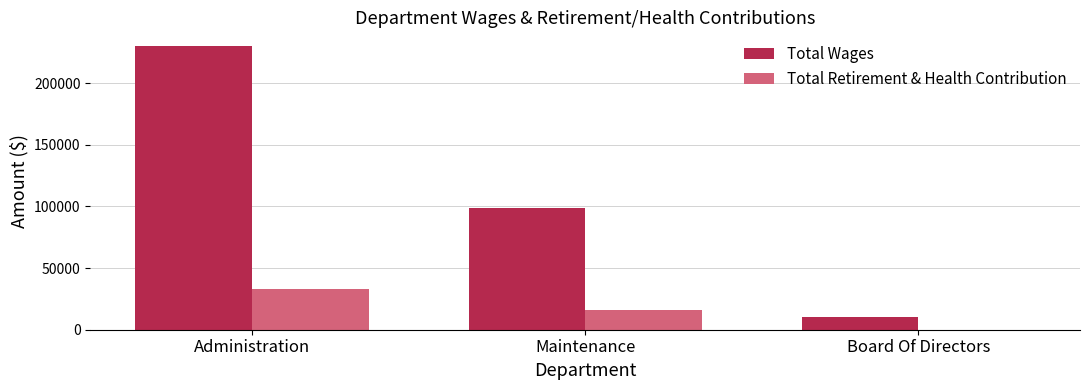

Reading left to right, list all the values displayed in this chart.

Total Wages: 229782	99119	10209
Total Retirement & Health Contribution: 32985	16297	0